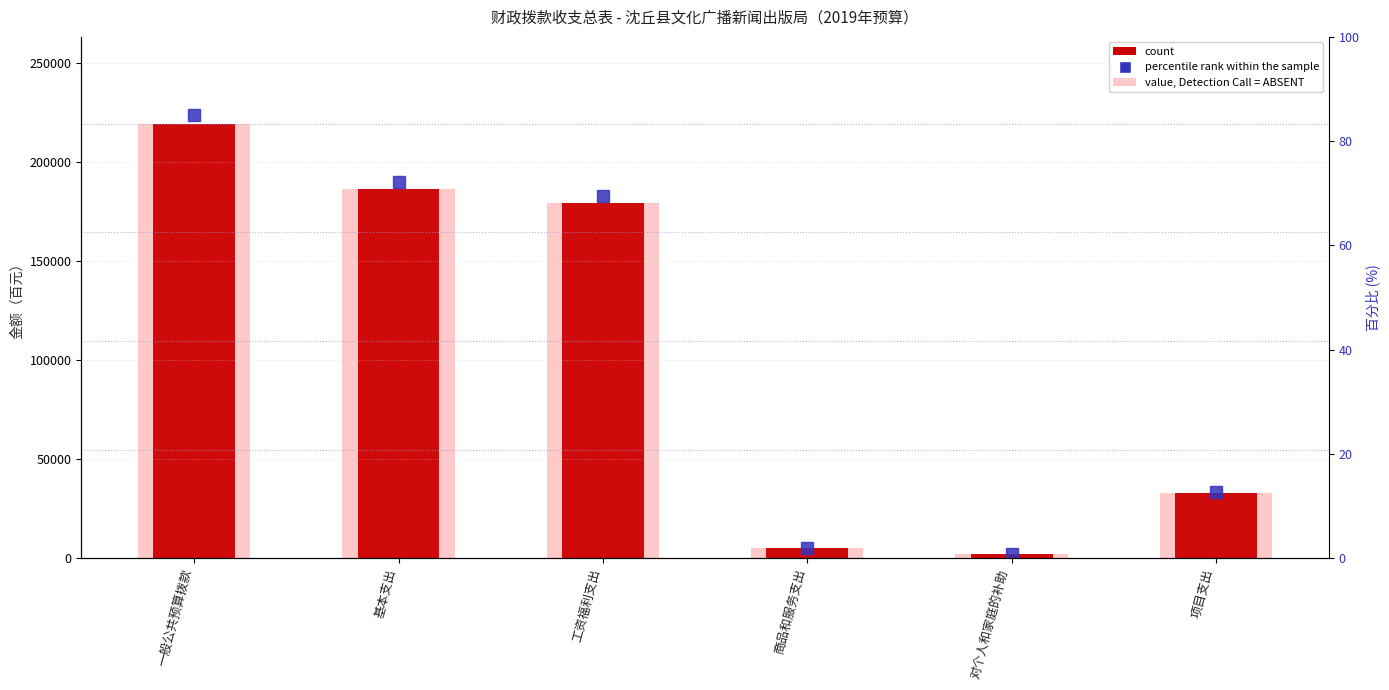

Are the bars horizontal?

No